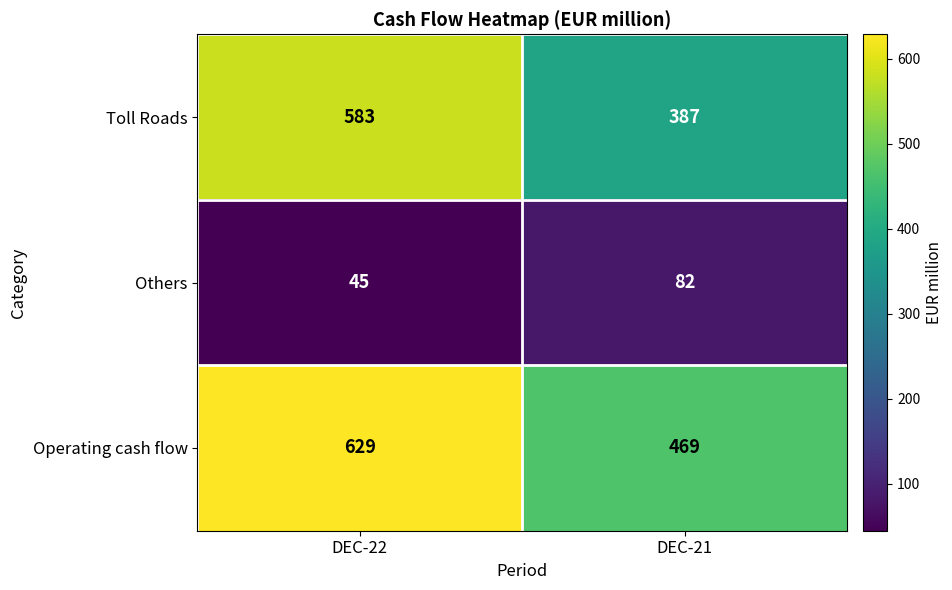

Count the number of data series in this chart.

3